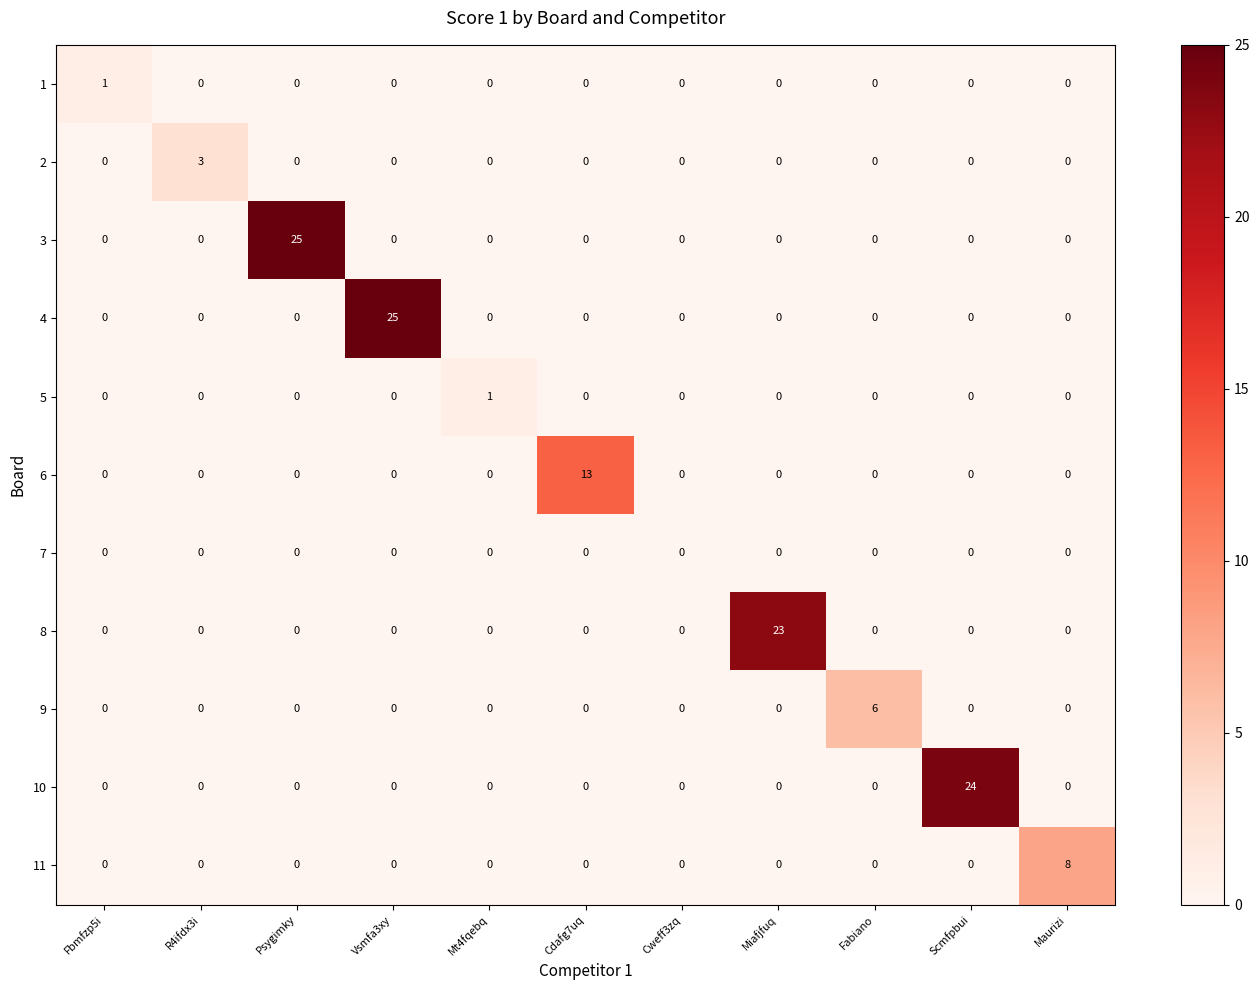

What is the total value across all series at Psygimky?

25